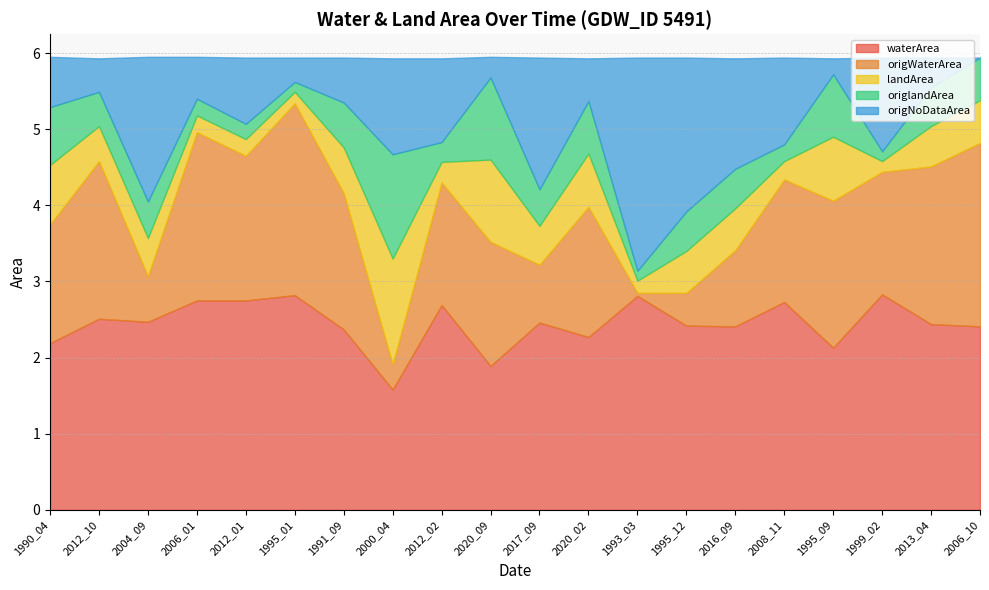

Read the waterArea value at 2020_09.

1.9